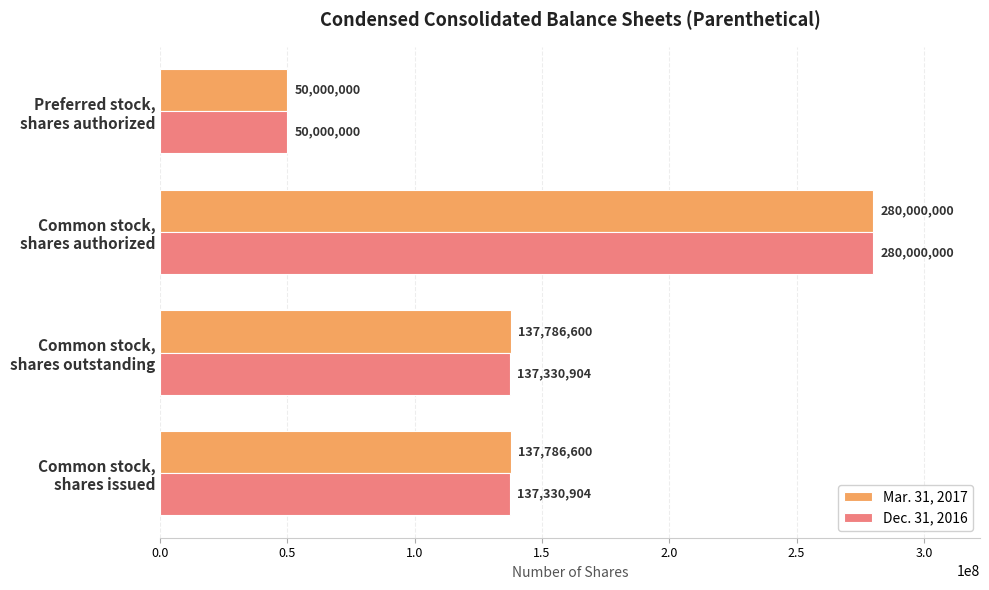

How many Mar. 31, 2017 values are between 137786600 and 280000000?

3